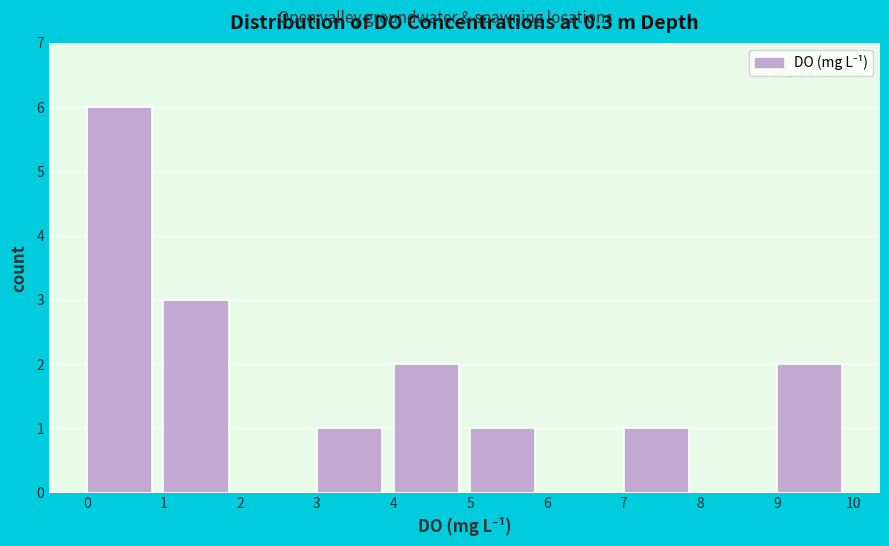

Reading left to right, transcribe this chart: for each bar, give the range it covers on the x-axis and its height. The values are not printed on the chart, so give them approximately, as read against the axis.

0 to 1: 6
1 to 2: 3
2 to 3: 0
3 to 4: 1
4 to 5: 2
5 to 6: 1
6 to 7: 0
7 to 8: 1
8 to 9: 0
9 to 10: 2